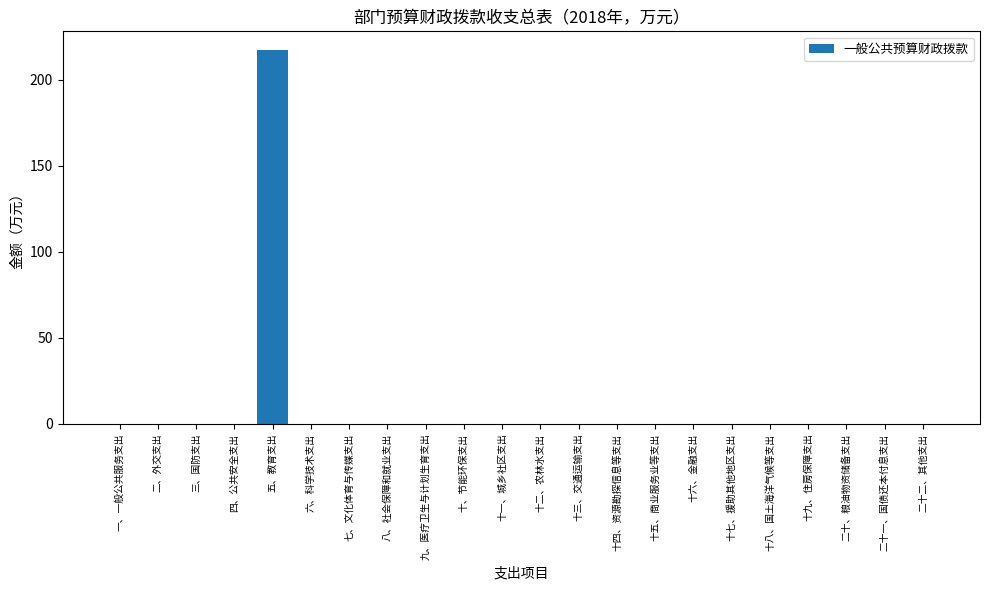

How many distinct data groups are displayed?

1